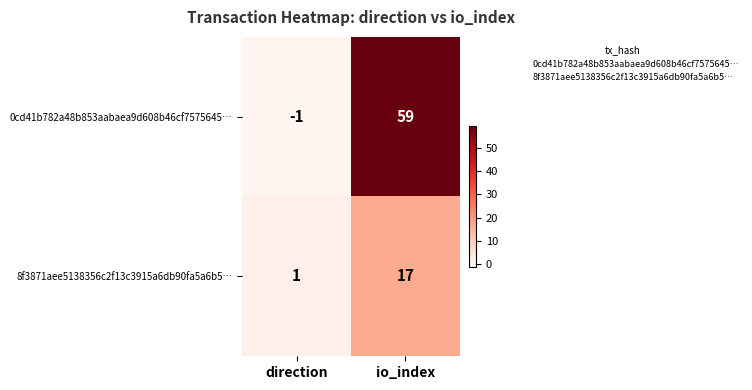

What is the difference between the 0cd41b782a48b853aabaea9d608b46cf7575645… values at direction and io_index?

60